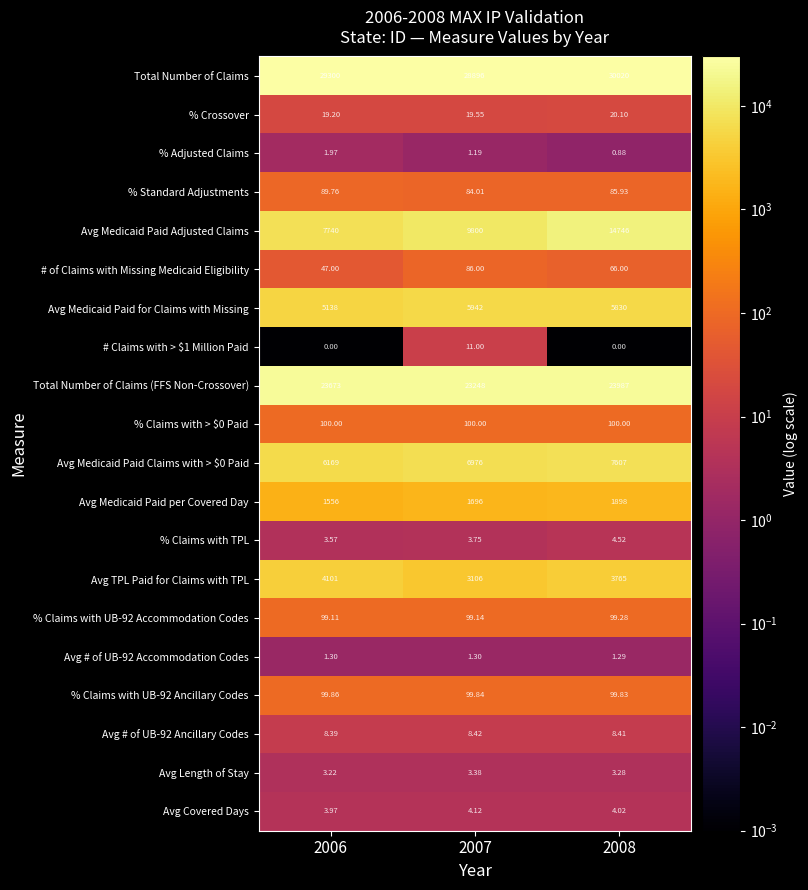

Which series has the largest total across all categories?

Total Number of Claims